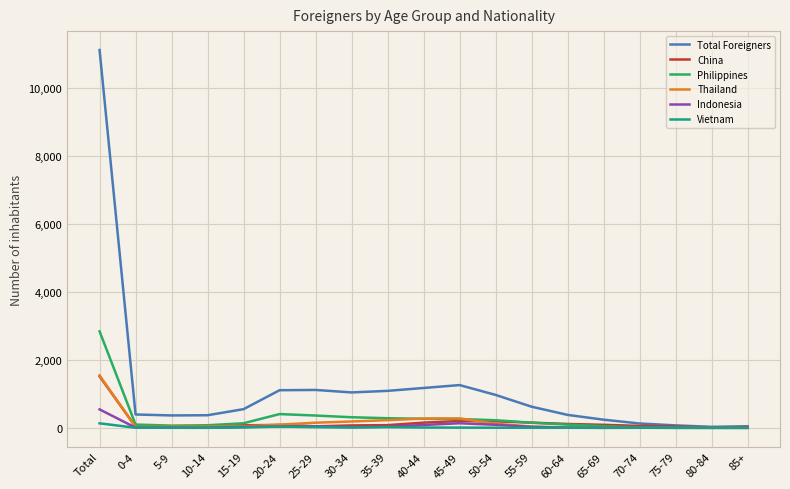

Which series has the largest total across all categories?

Total Foreigners